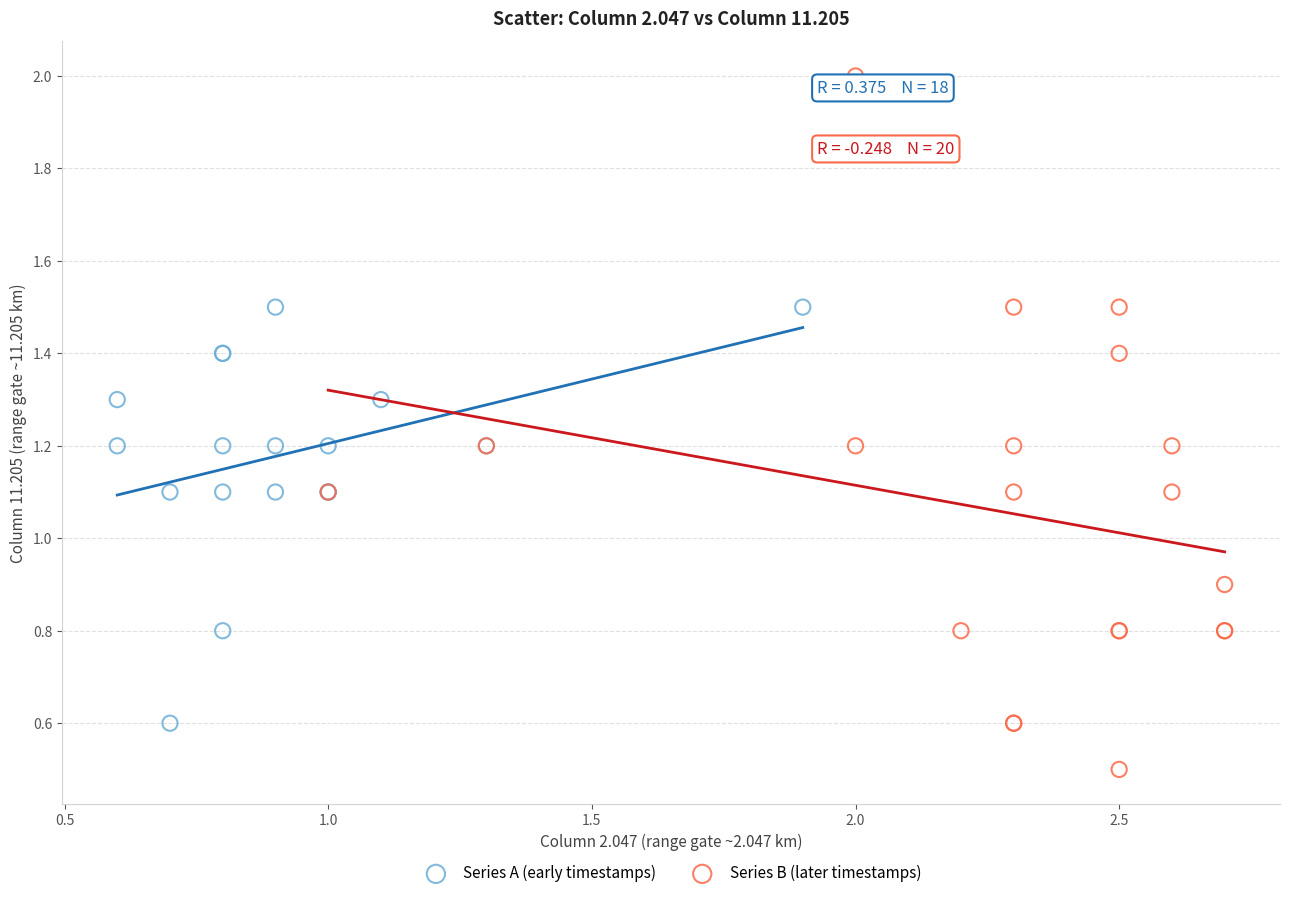

Which series has the largest Y range (max minus min)?

Series B (later timestamps)